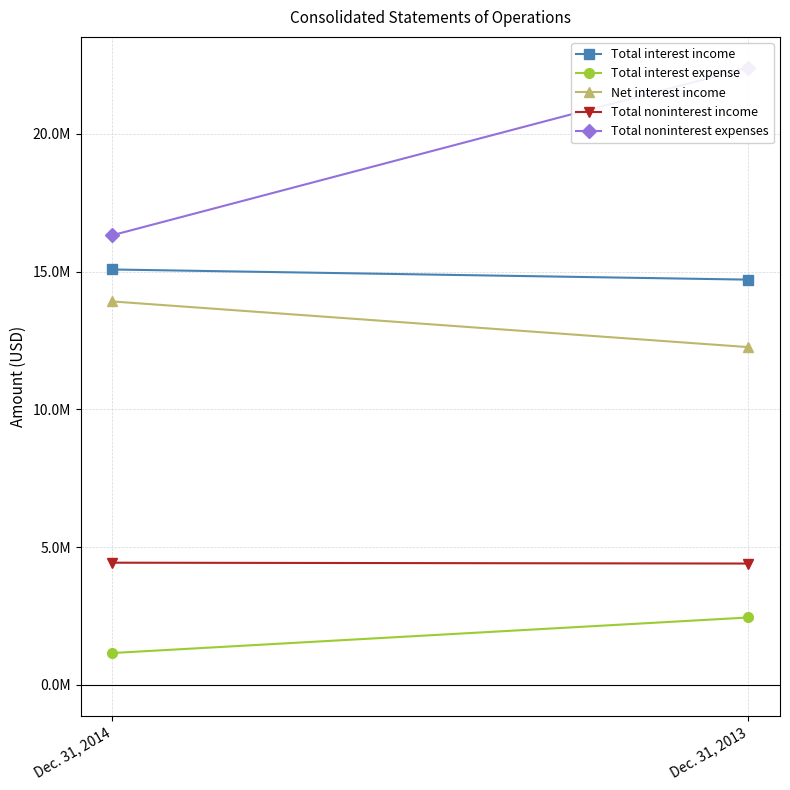

How many Total interest expense values are between 1159556 and 2448272?

2